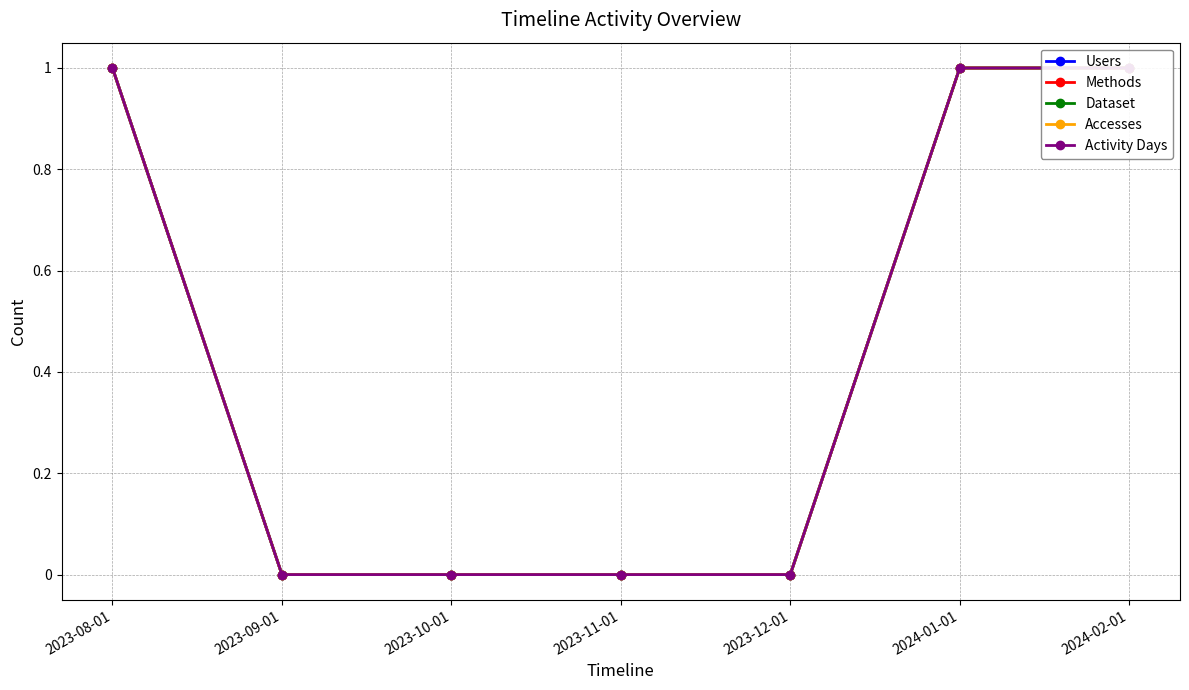

What is the label of the 2nd point from the right?

2024-01-01